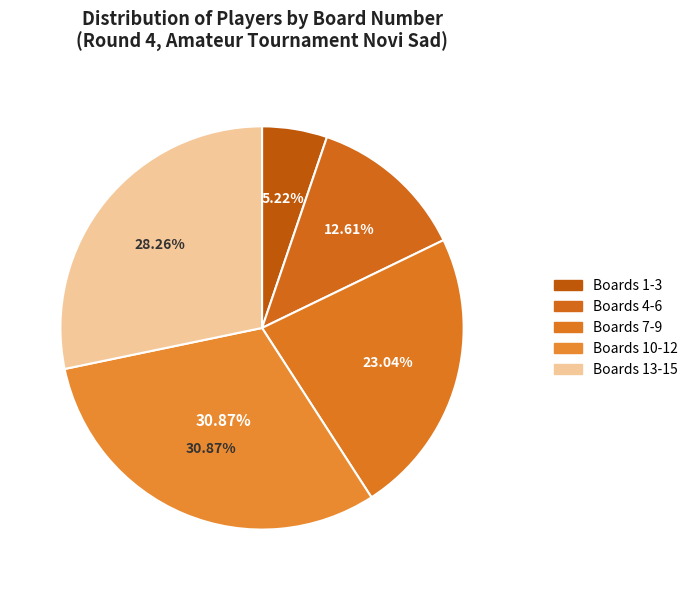

True or false: 2195 accounts for 1% of the total.

False